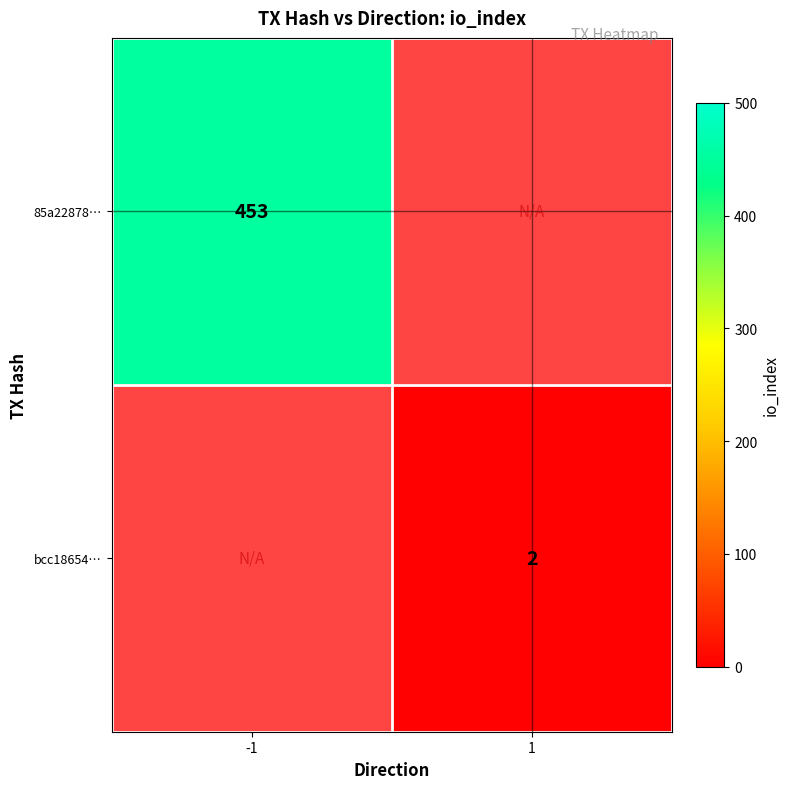

Which category has the lowest value across all series?

1